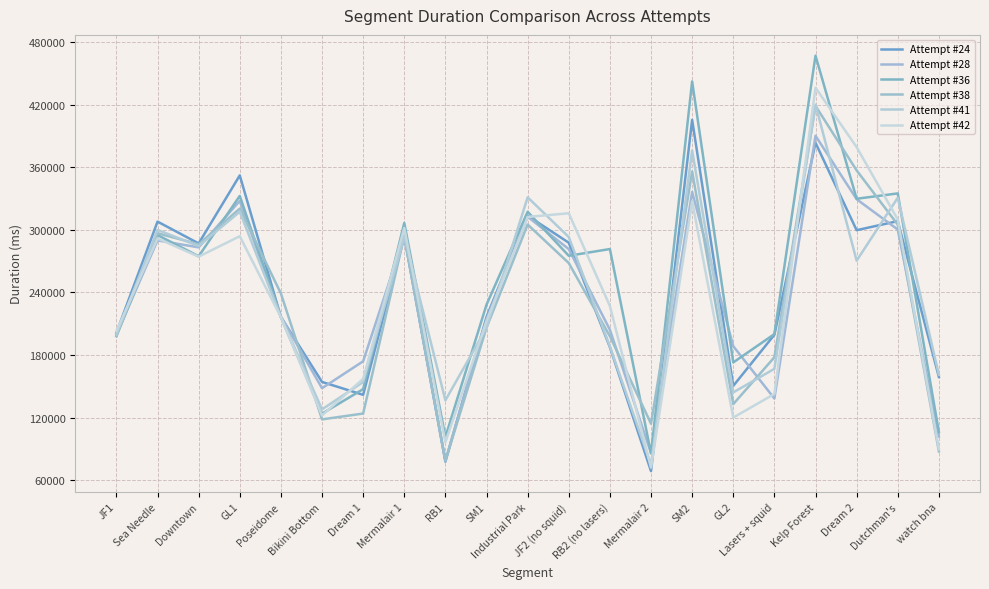

Reading left to right, transcribe all the data shown in this chart.

Attempt #24: JF1=201249	Sea Needle=307952	Downtown=287021	GL1=352276	Poseidome=216425	Bikini Bottom=154192	Dream 1=141819	Mermalair 1=293771	RB1=77726	SM1=216516	Industrial Park=313553	JF2 (no squid)=287719	RB2 (no lasers)=187530	Mermalair 2=68627	SM2=405546	GL2=150409	Lasers + squid=199433	Kelp Forest=383515	Dream 2=299721	Dutchman's=308411	watch bna=158948
Attempt #28: JF1=199529	Sea Needle=289922	Downtown=283263	GL1=327835	Poseidome=216878	Bikini Bottom=148171	Dream 1=174000	Mermalair 1=293807	RB1=78614	SM1=214391	Industrial Park=312636	JF2 (no squid)=281596	RB2 (no lasers)=204227	Mermalair 2=85967	SM2=336396	GL2=188480	Lasers + squid=138290	Kelp Forest=390302	Dream 2=329457	Dutchman's=300354	watch bna=101874
Attempt #36: JF1=198170	Sea Needle=295073	Downtown=274727	GL1=332617	Poseidome=216311	Bikini Bottom=123727	Dream 1=147299	Mermalair 1=306701	RB1=101388	SM1=228267	Industrial Park=317402	JF2 (no squid)=275187	RB2 (no lasers)=281651	Mermalair 2=85646	SM2=442423	GL2=172904	Lasers + squid=200053	Kelp Forest=467114	Dream 2=329879	Dutchman's=335001	watch bna=106158
Attempt #38: JF1=198173	Sea Needle=296789	Downtown=286263	GL1=320411	Poseidome=239028	Bikini Bottom=118270	Dream 1=123879	Mermalair 1=294057	RB1=78582	SM1=206234	Industrial Park=305162	JF2 (no squid)=268214	RB2 (no lasers)=198034	Mermalair 2=114122	SM2=356049	GL2=132925	Lasers + squid=177826	Kelp Forest=418939	Dream 2=357070	Dutchman's=305071	watch bna=87554
Attempt #41: JF1=199799	Sea Needle=300008	Downtown=284523	GL1=317462	Poseidome=216463	Bikini Bottom=127859	Dream 1=154100	Mermalair 1=293549	RB1=136561	SM1=206033	Industrial Park=331247	JF2 (no squid)=293202	RB2 (no lasers)=188258	Mermalair 2=74576	SM2=376166	GL2=144176	Lasers + squid=166753	Kelp Forest=420144	Dream 2=270468	Dutchman's=330861	watch bna=161009
Attempt #42: JF1=202865	Sea Needle=291865	Downtown=274342	GL1=293938	Poseidome=216245	Bikini Bottom=122073	Dream 1=157149	Mermalair 1=301860	RB1=96400	SM1=212422	Industrial Park=312447	JF2 (no squid)=315957	RB2 (no lasers)=227061	Mermalair 2=72011	SM2=327427	GL2=120024	Lasers + squid=142641	Kelp Forest=436358	Dream 2=379377	Dutchman's=310061	watch bna=89518